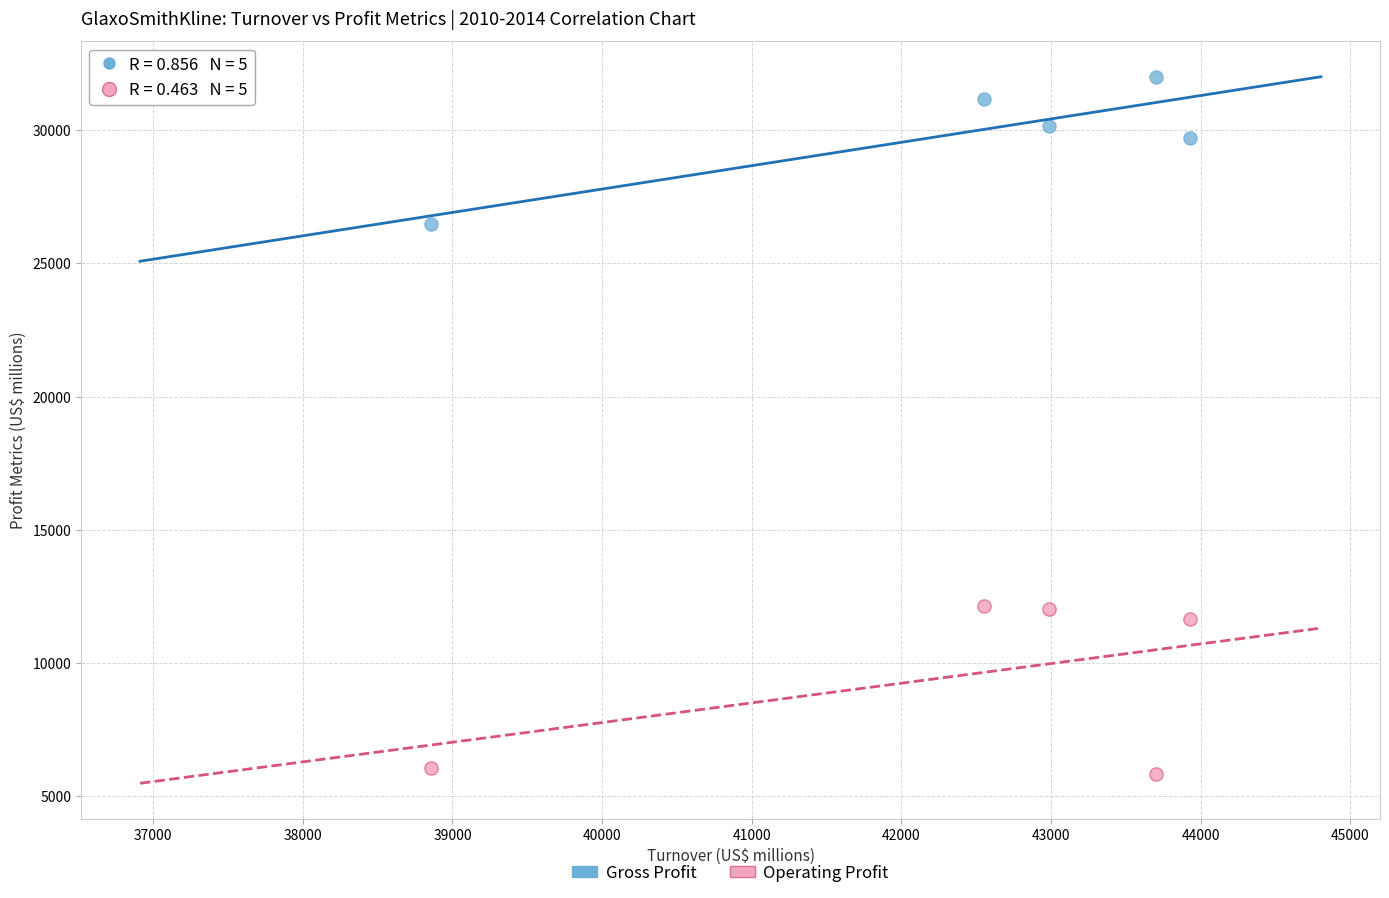

What is the X range (max minus min) for the scatter plot?

5071